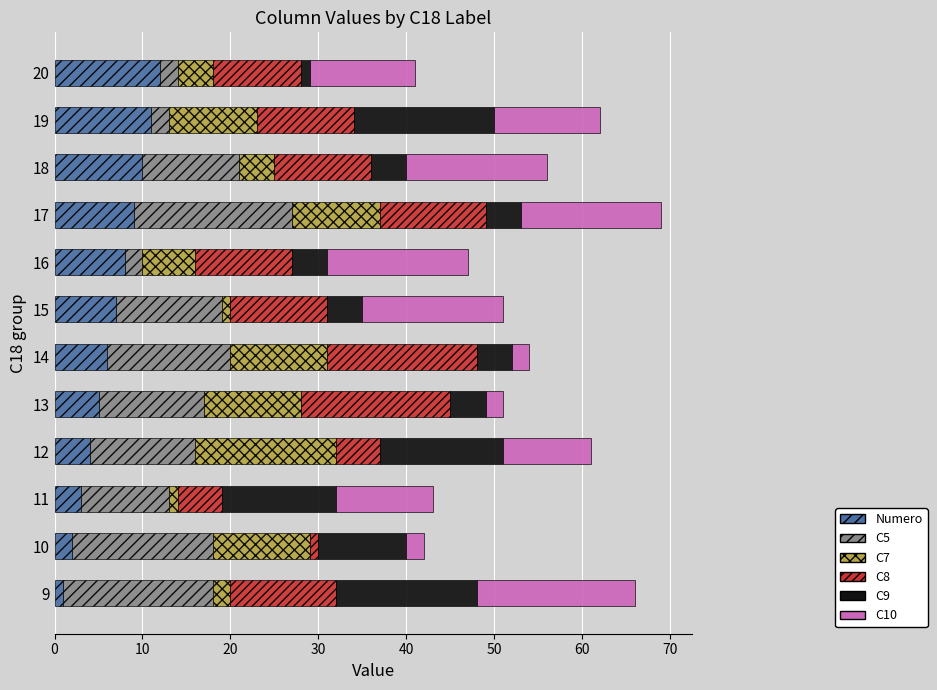

What is the total value across all series at 11?

43